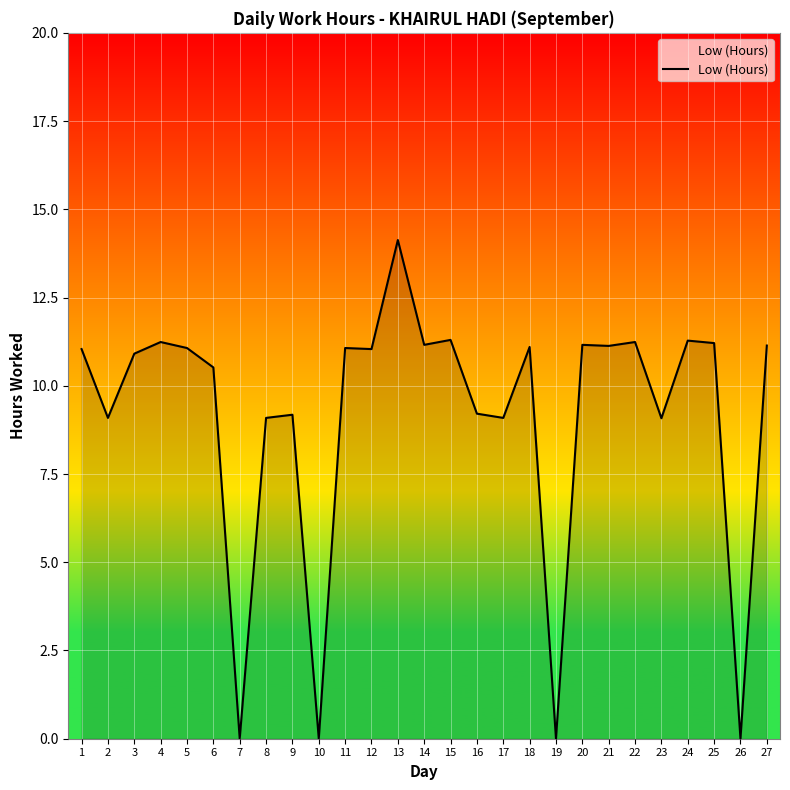

What is the sum of all values?

246.5